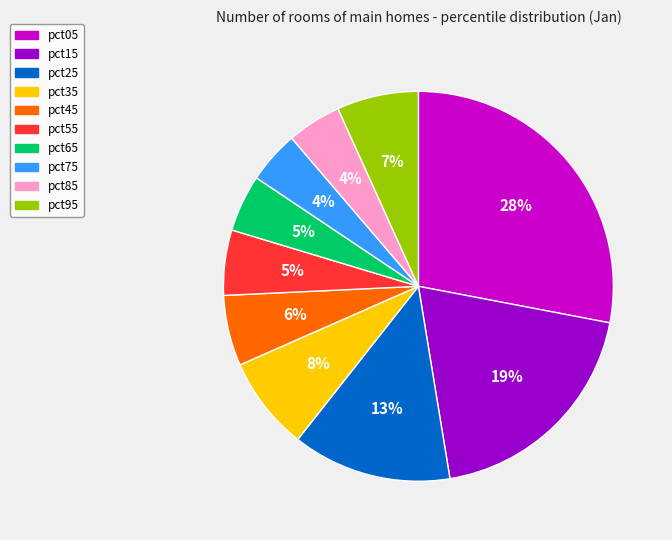

Which category has the biggest portion of the pie?

pct05